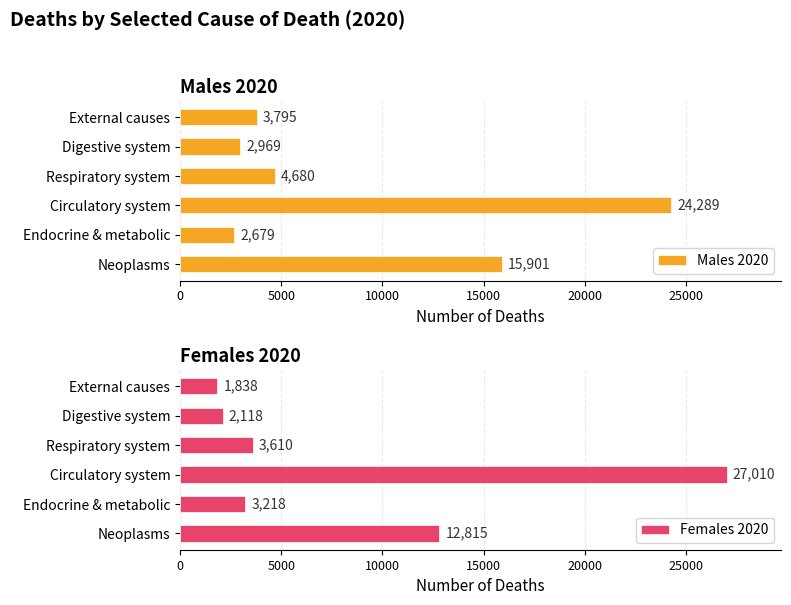

Rank the categories by Males 2020 value from highest to lowest.

Circulatory system, Neoplasms, Respiratory system, External causes, Digestive system, Endocrine & metabolic